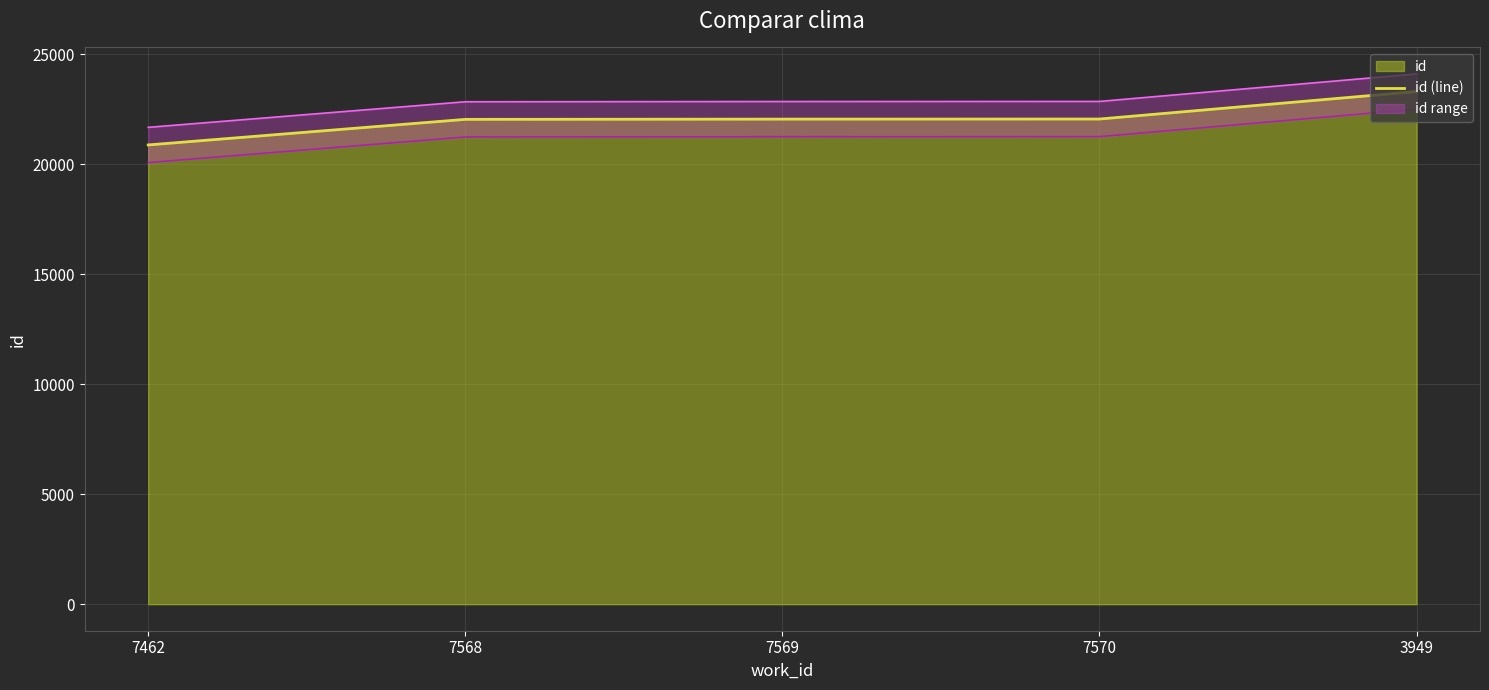

How many lines are shown in the chart?

1